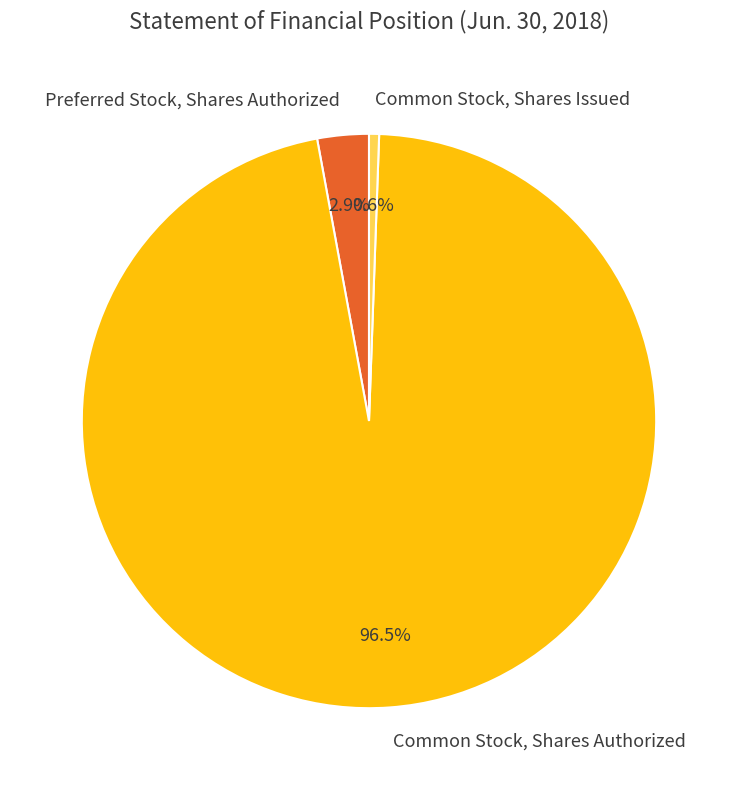

How many slices are in this pie chart?

3